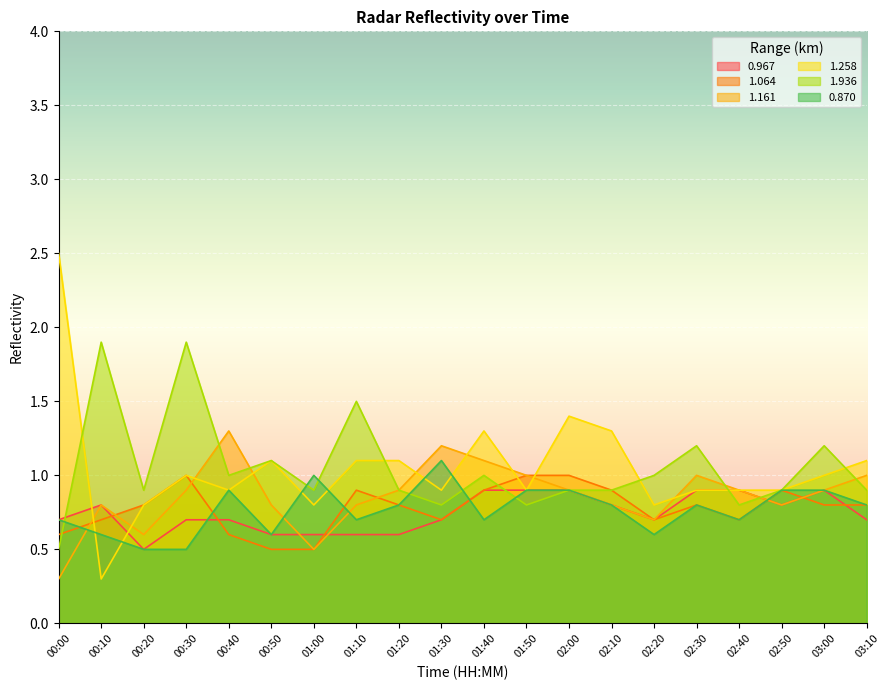

Where do 1.064 and 1.258 first cross each other?

00:00 and 00:10